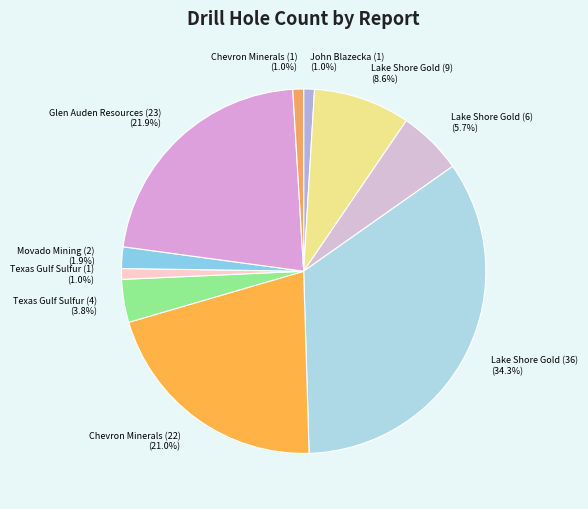

To the nearest percent, what portion does Lake Shore Gold (6) represent?

6%